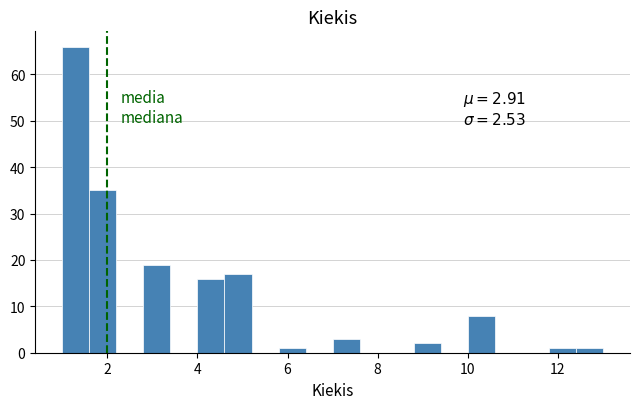

Around what value on the x-axis is the tallest bar? Give the approximate position of its centre, as read against the axis.

1.4